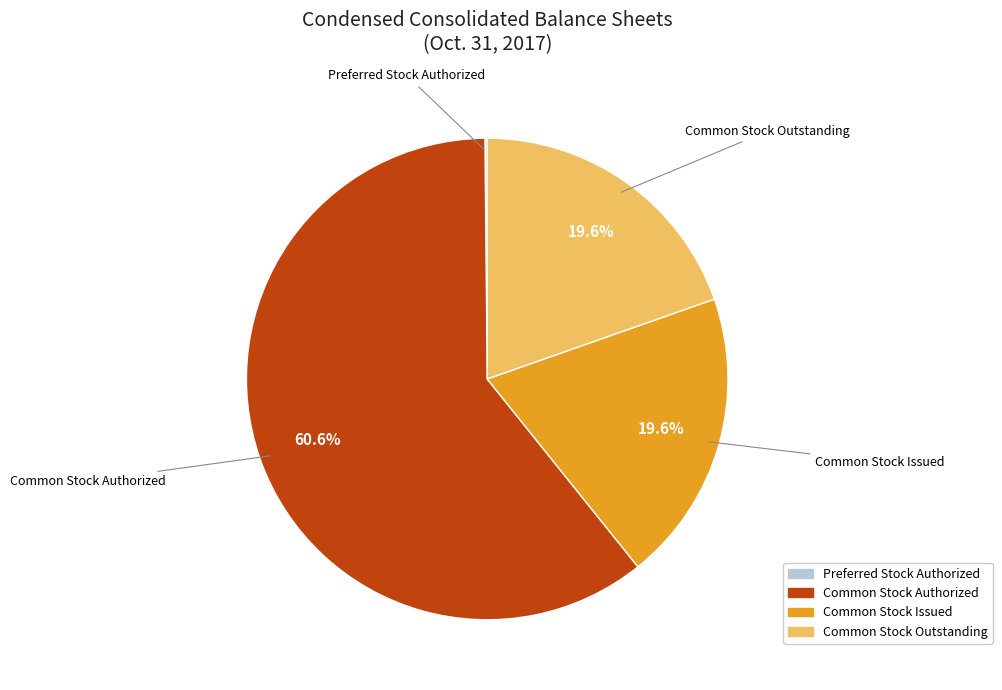

To the nearest percent, what is the difference between the largest and smallest slice percentages?

60%